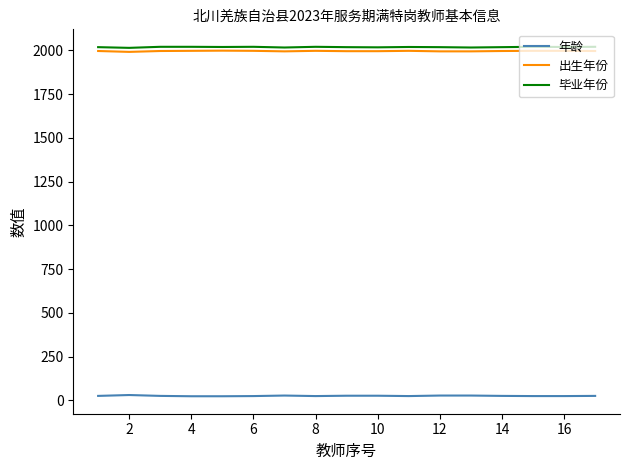

True or false: 年龄 and 毕业年份 intersect in this chart.

False